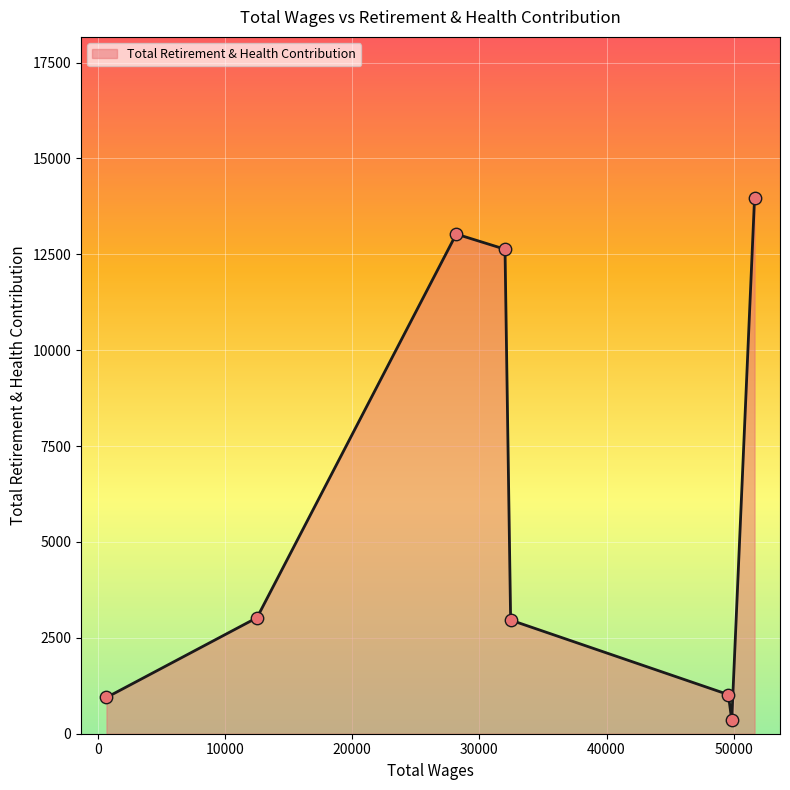

True or false: the data has more than 2 interior local peaks.

False